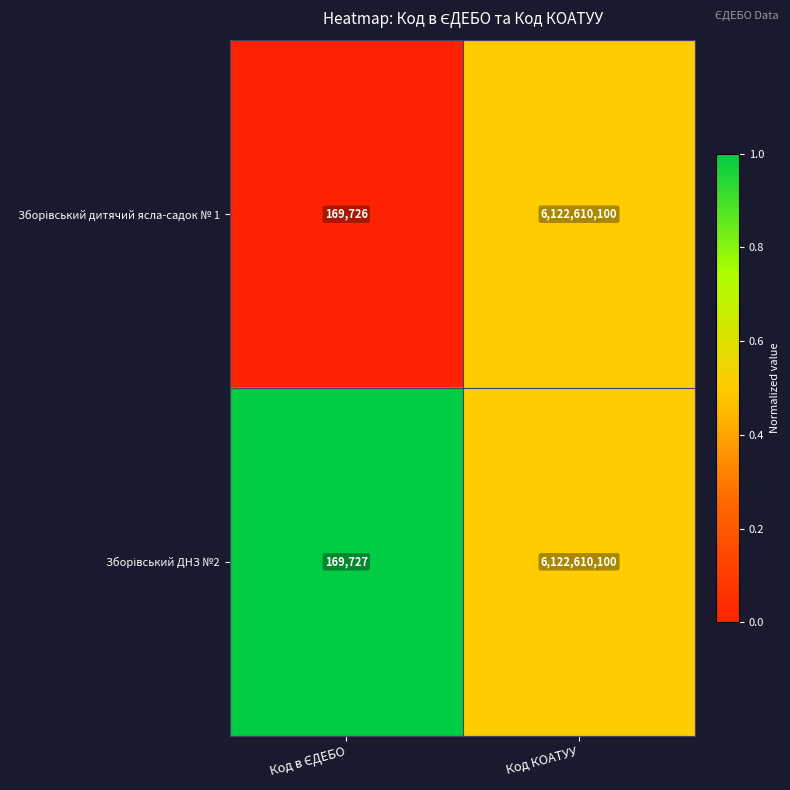

At which category is the sum across all series the highest?

Код КОАТУУ